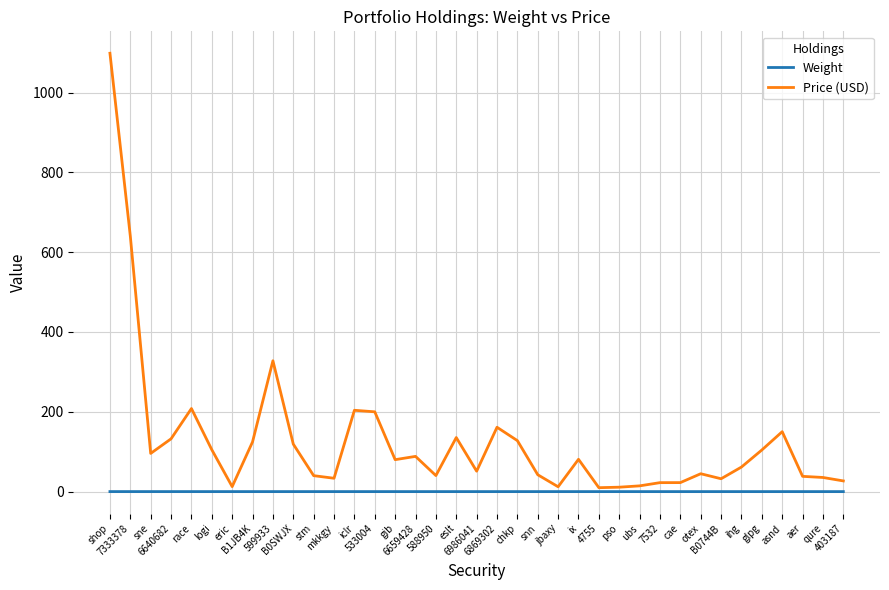

How many lines are shown in the chart?

2